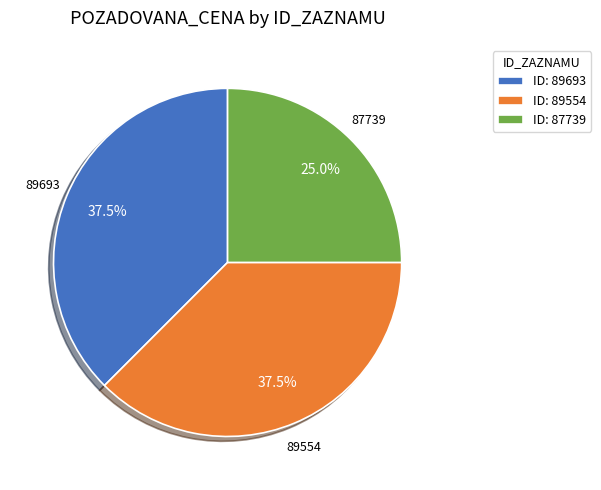

Approximately how many times larger is the value at 89554 compared to 89693?

1.0